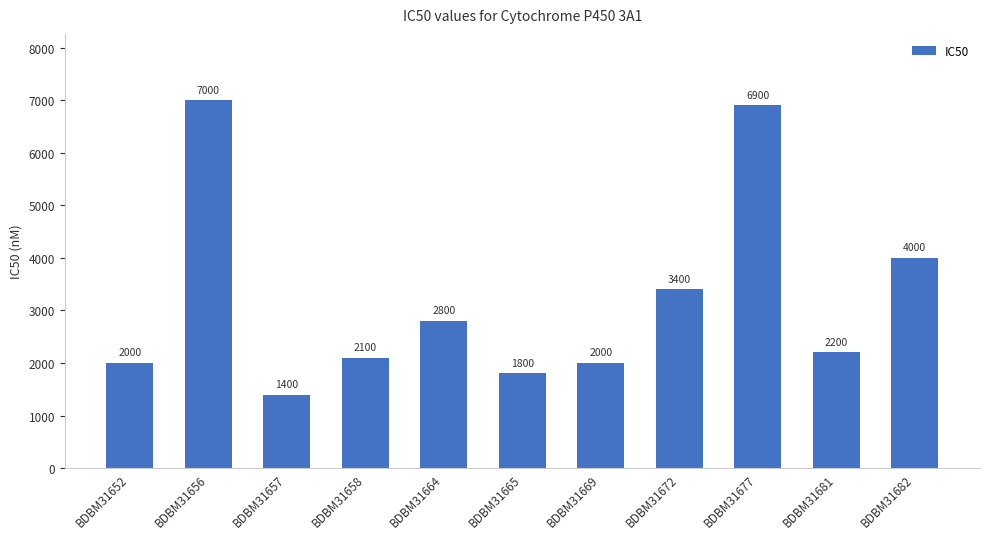

Approximately how many times larger is the value at BDBM31664 compared to BDBM31672?

0.8